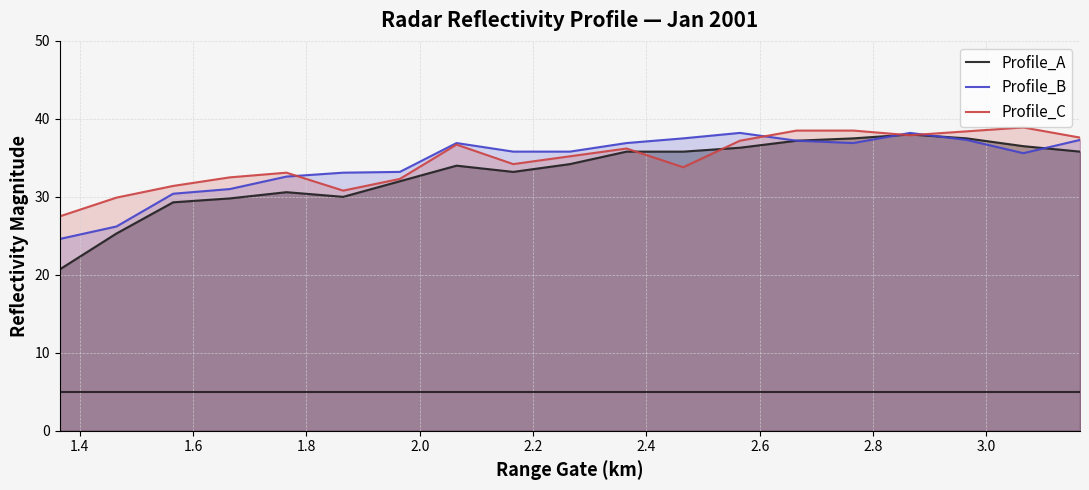

How many lines are shown in the chart?

3